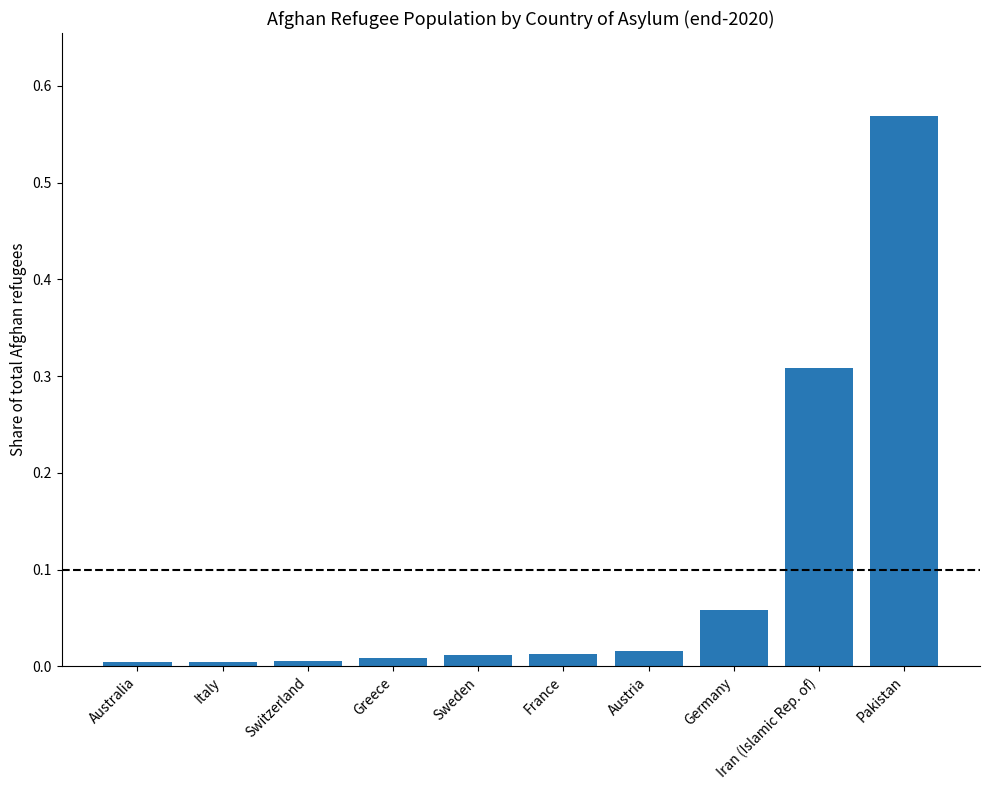

Which has a higher value, France or Germany?

Germany